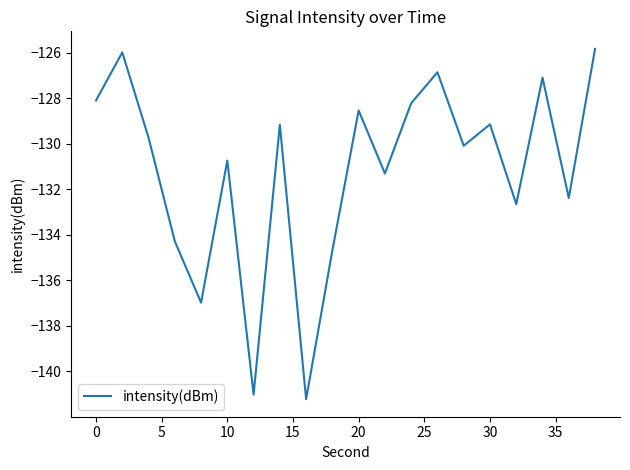

How many lines are shown in the chart?

1